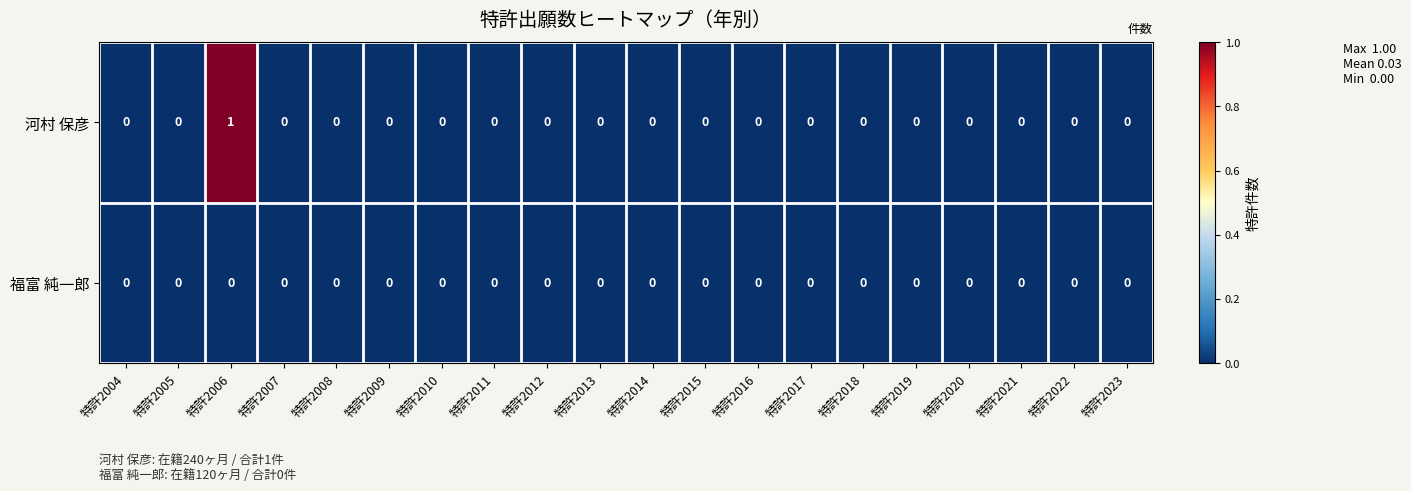

Which series has the widest spread of values?

河村 保彦